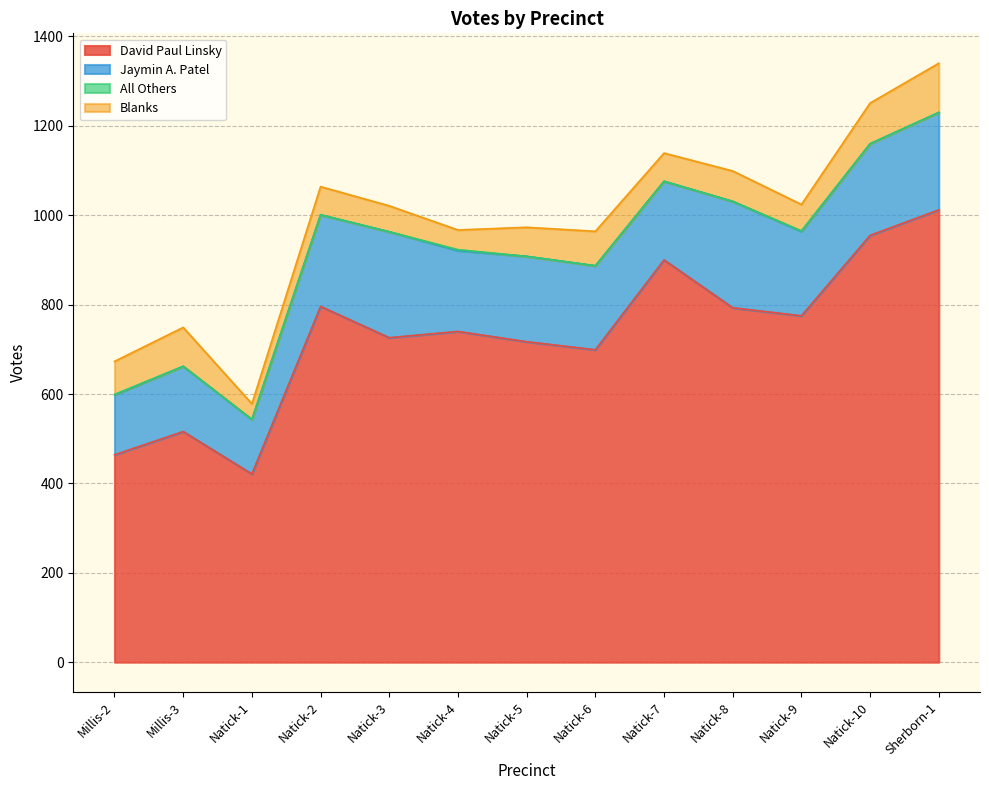

Count the number of categories in the chart.

13